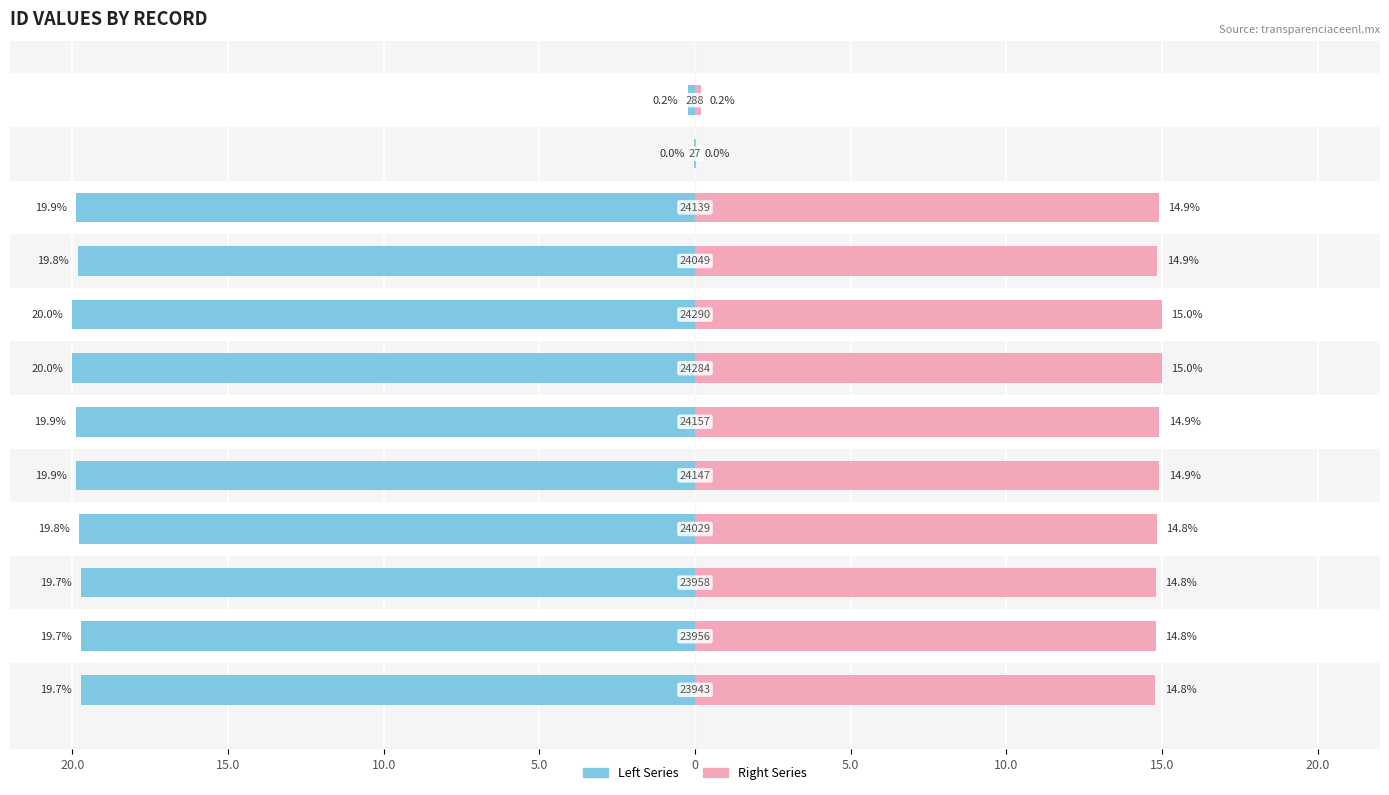

How many groups of bars are there?

12